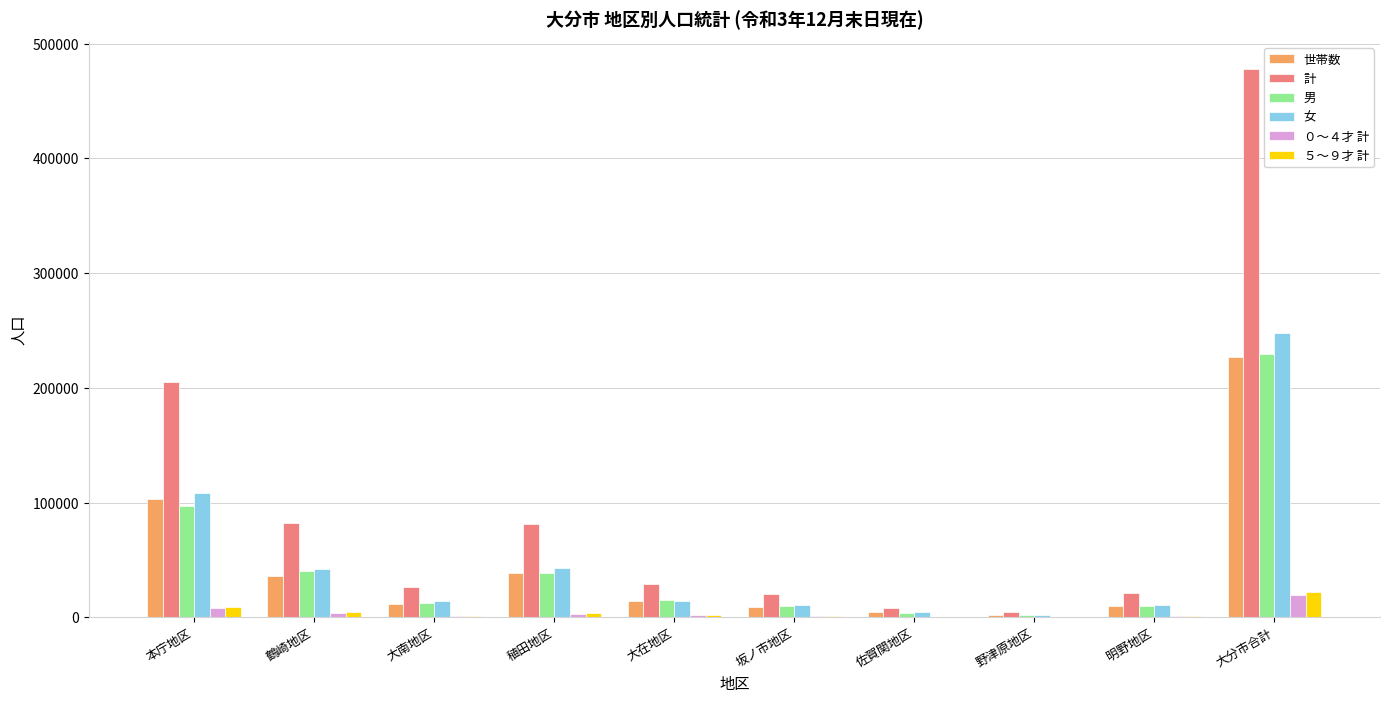

The value of 世帯数 at 稙田地区 is 38205. True or false?

True